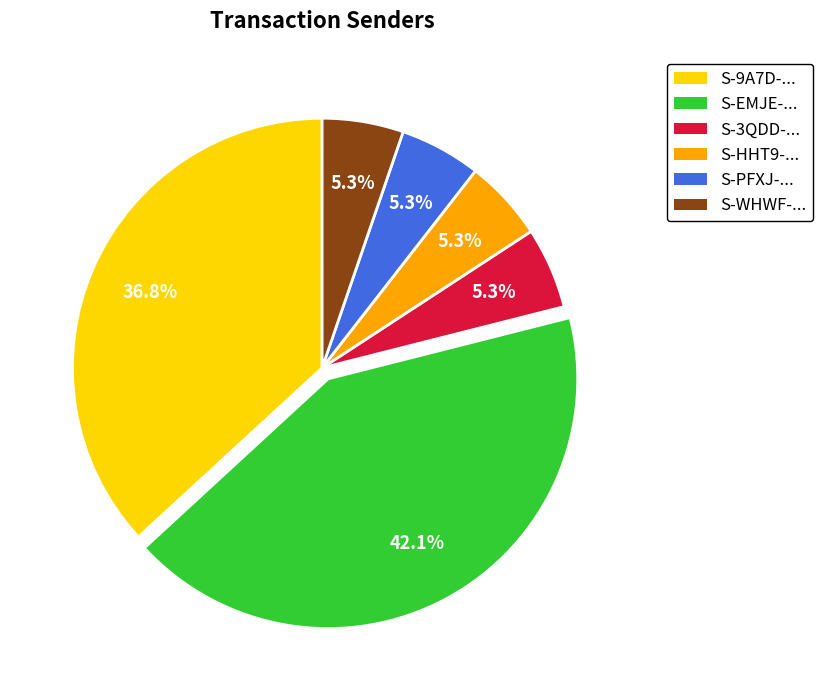

Is there any slice that represents more than half of the pie?

No